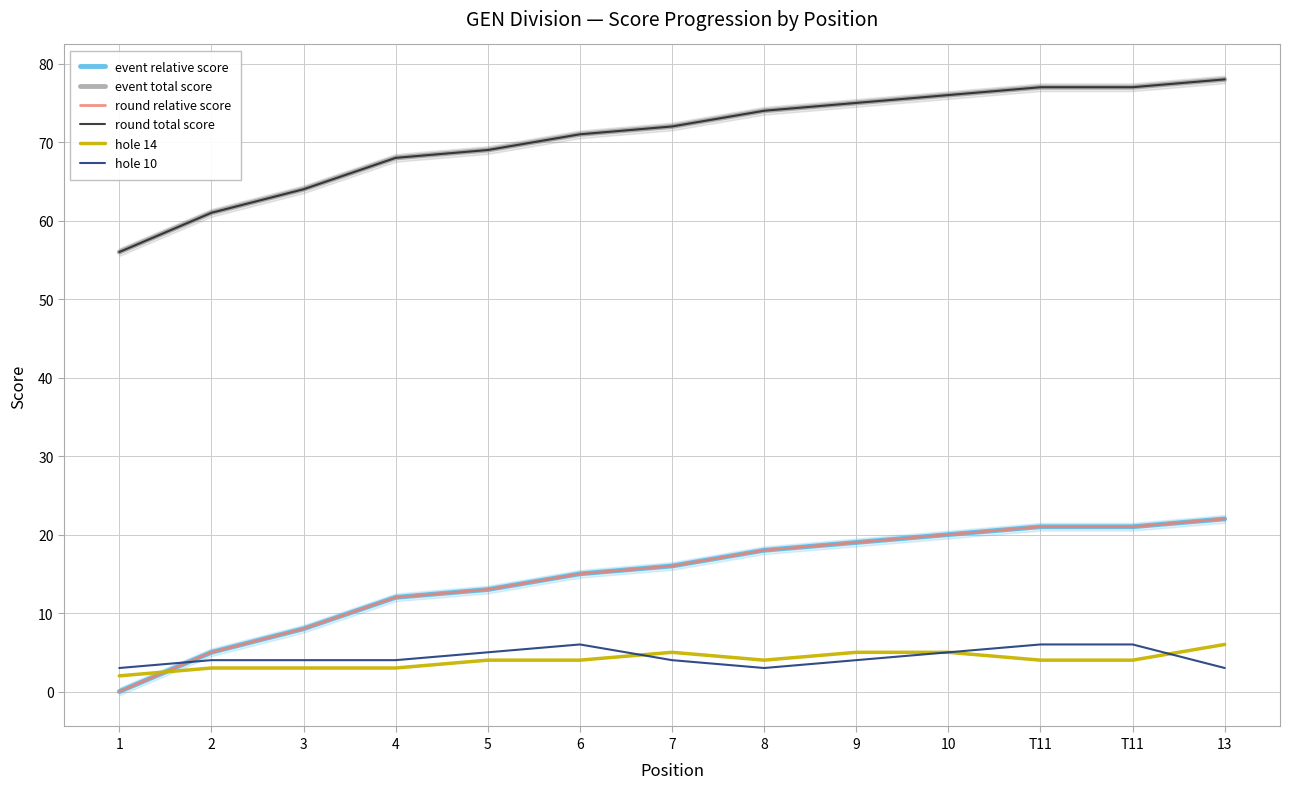

At which category is the sum across all series the highest?

13